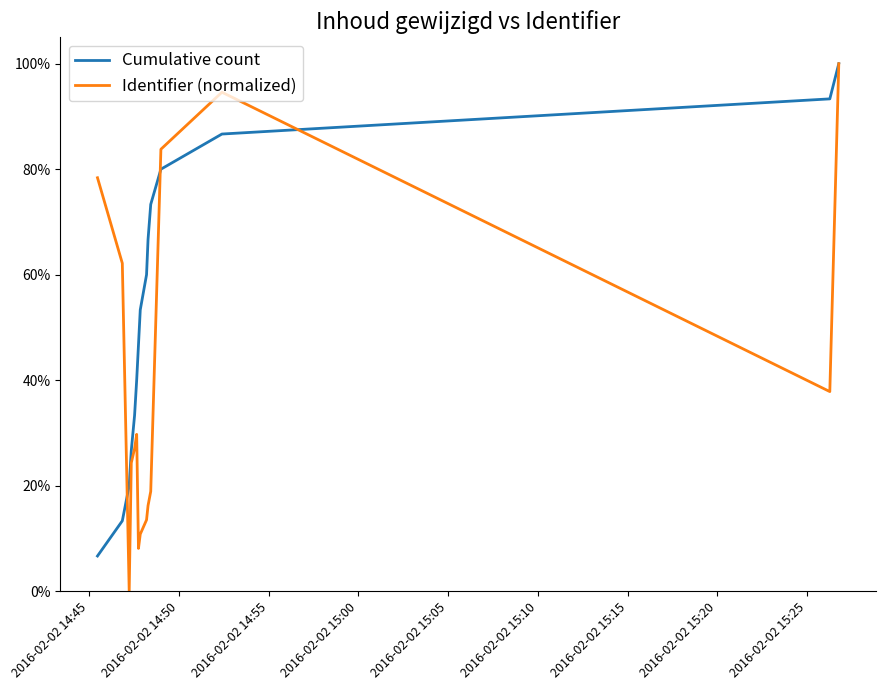

Does the chart display data point markers on the line(s)?

No